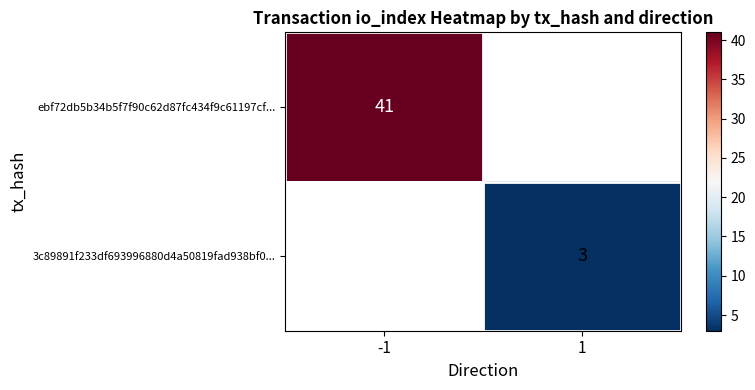

True or false: 3c89891f233df693996880d4a50819fad938bf0... has a value of 1 at 1.

False